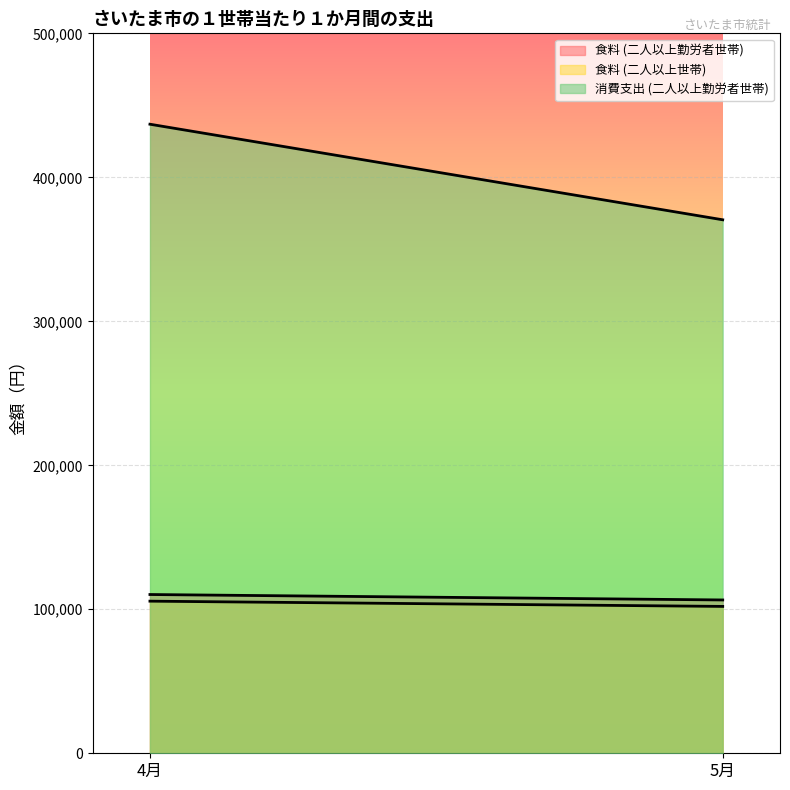

What is the lowest value of the 消費支出 (二人以上勤労者世帯) series?

370508